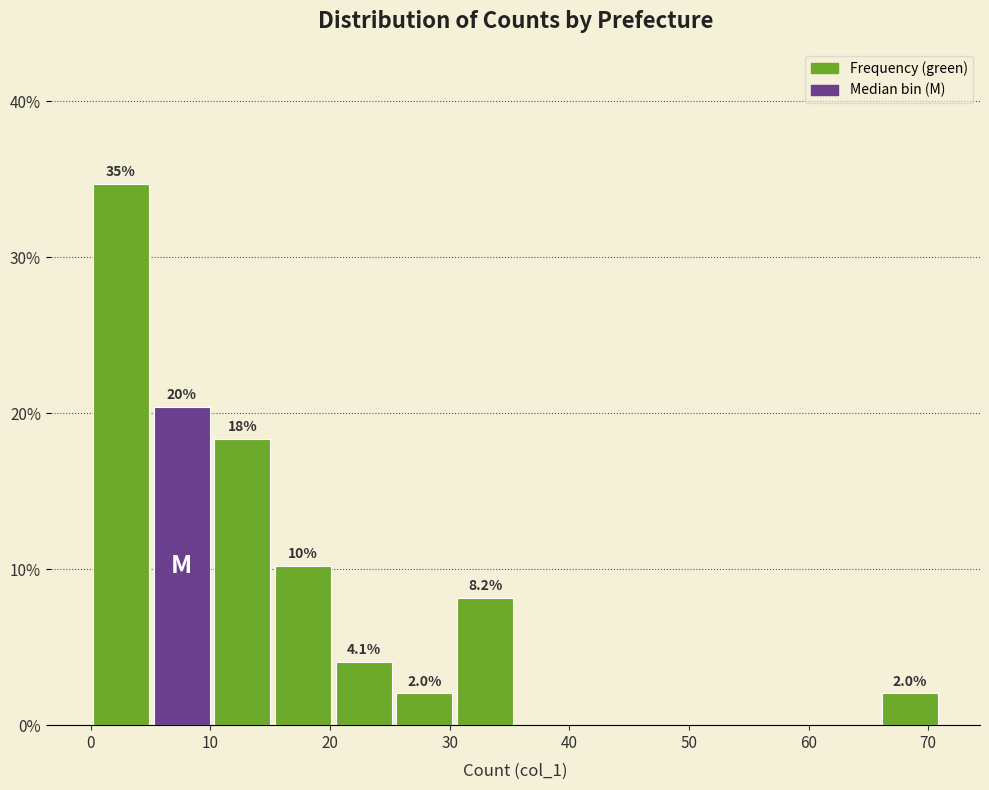

Which range on the x-axis has the tallest bar?

0 to 5